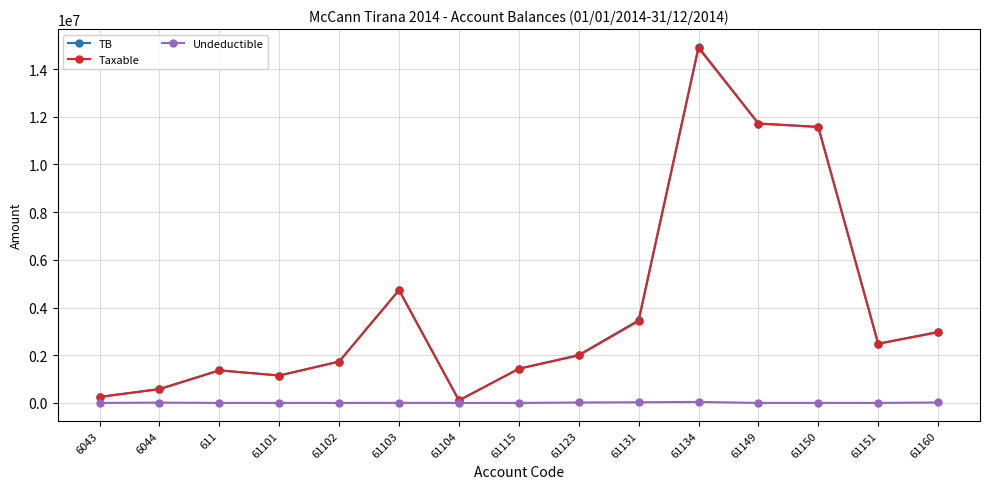

Which series has the widest spread of values?

TB